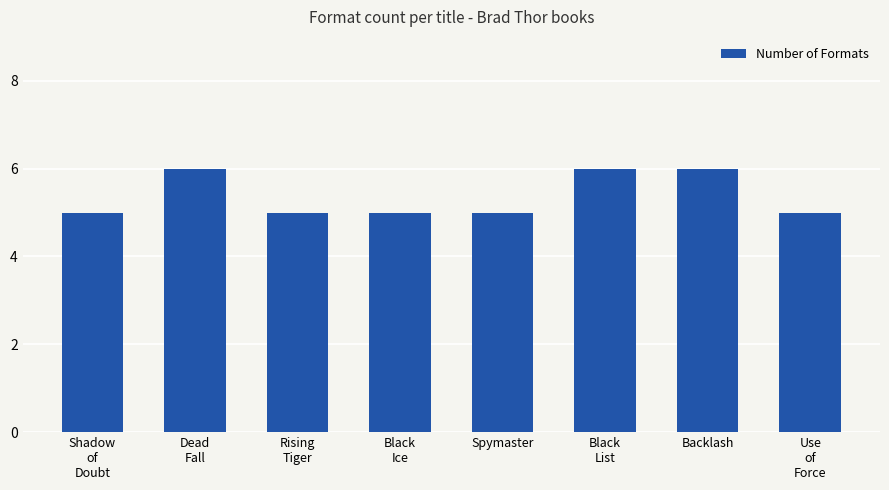

What is the smallest value displayed?

5